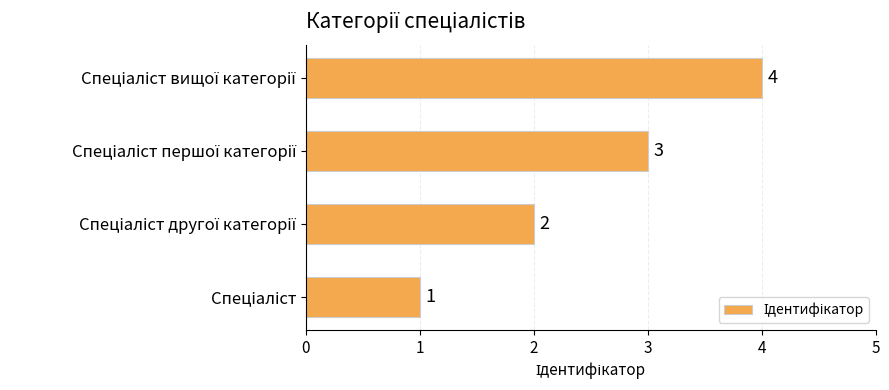

What is the difference between the maximum and minimum values?

3